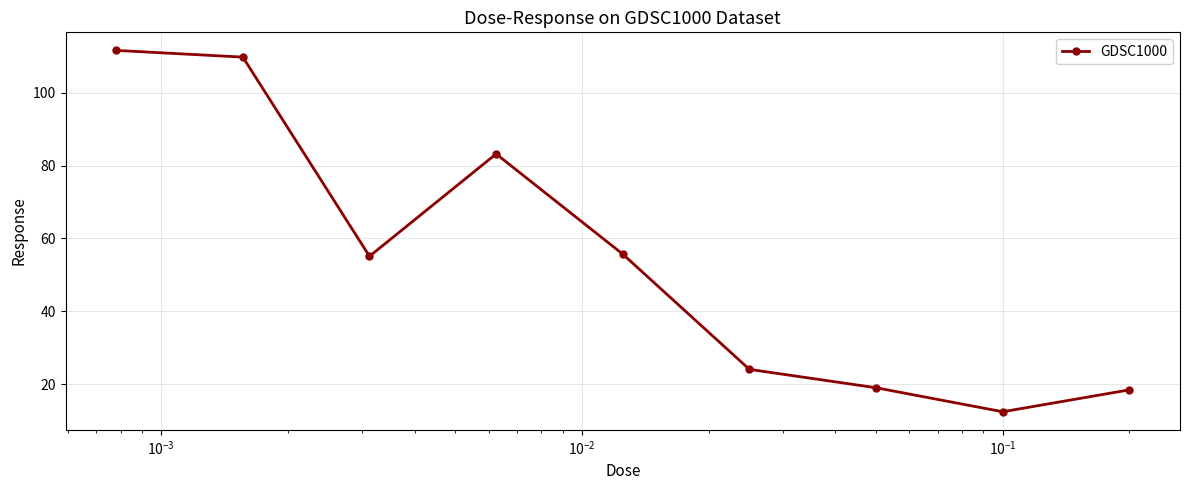

What is the greatest value displayed?

111.6